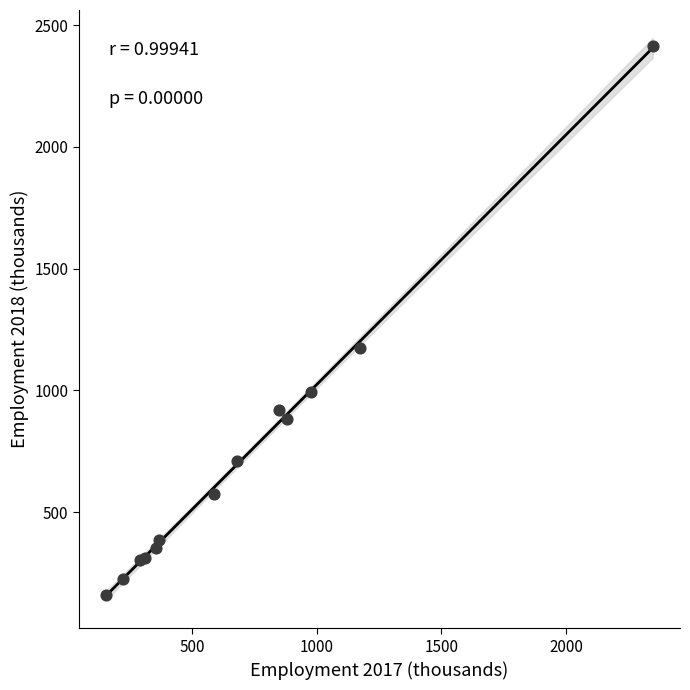

What Y value in the scatter plot is closest to 1285?

1173.6